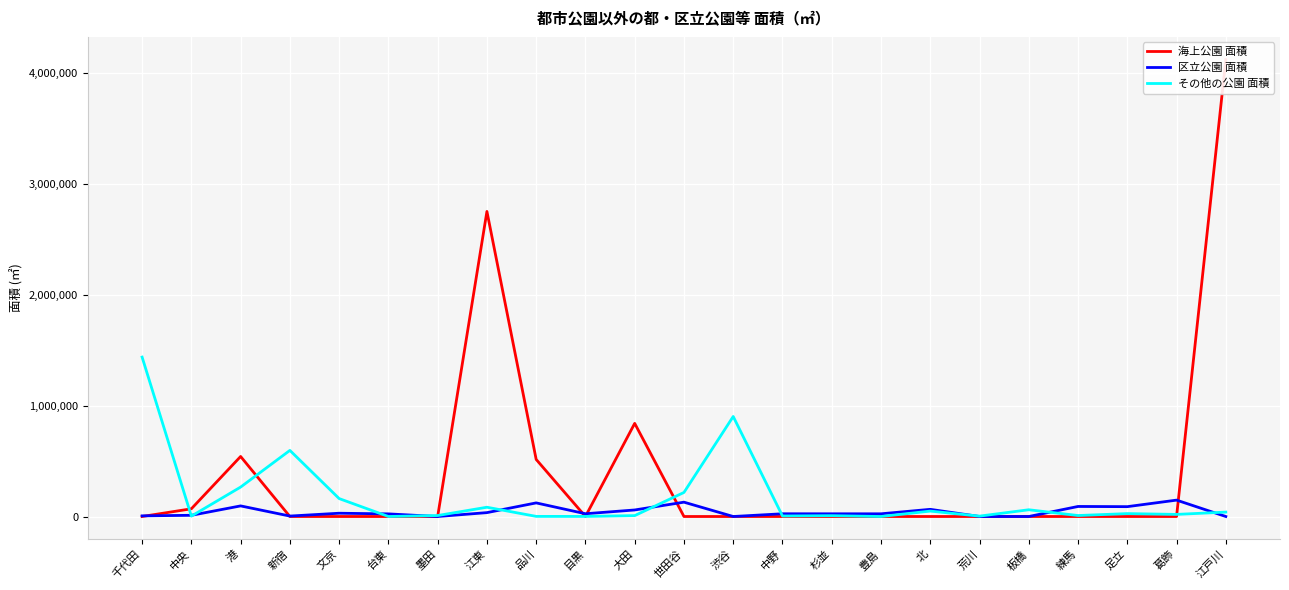

True or false: 区立公園 面積 has a value of -70436.6 at 渋谷.

False